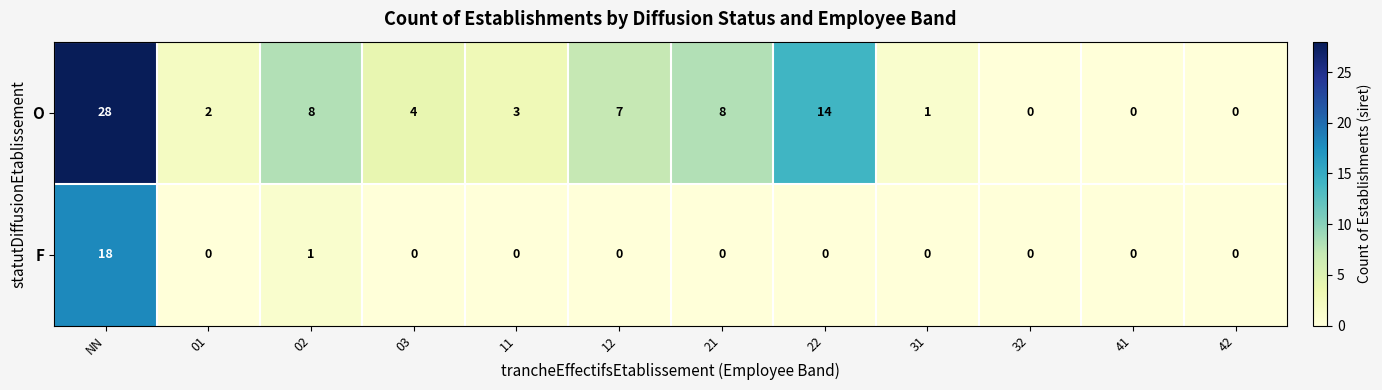

How many categories are shown in the chart?

12